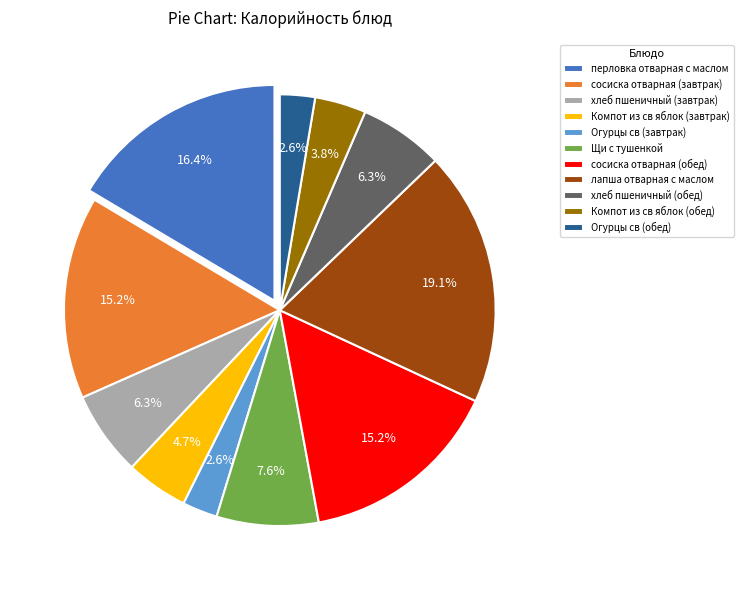

Is it true that перловка отварная с маслом is 16% of the pie?

True